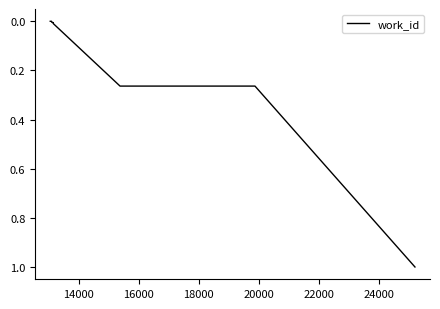

What is the difference between the maximum and minimum values?

1.0